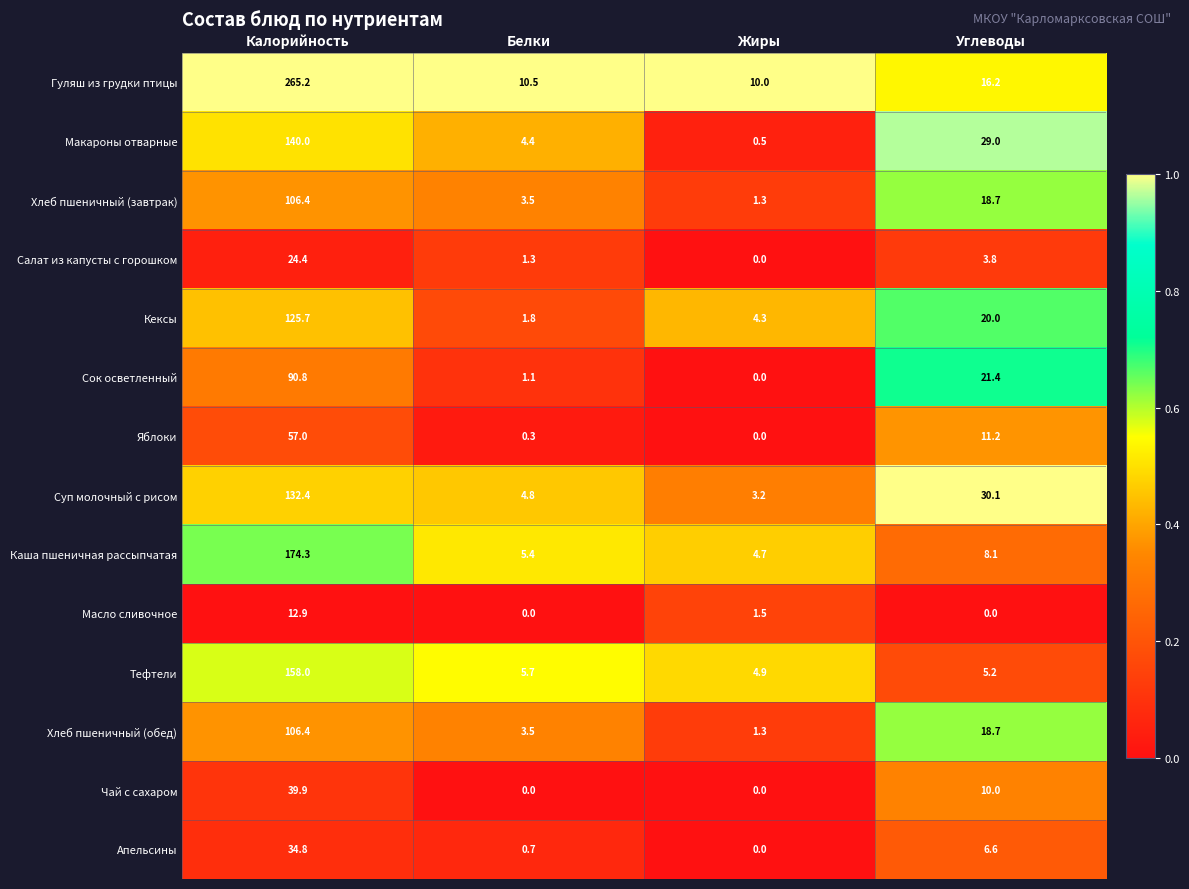

The Яблоки series shows 15.1 at Углеводы. True or false?

False